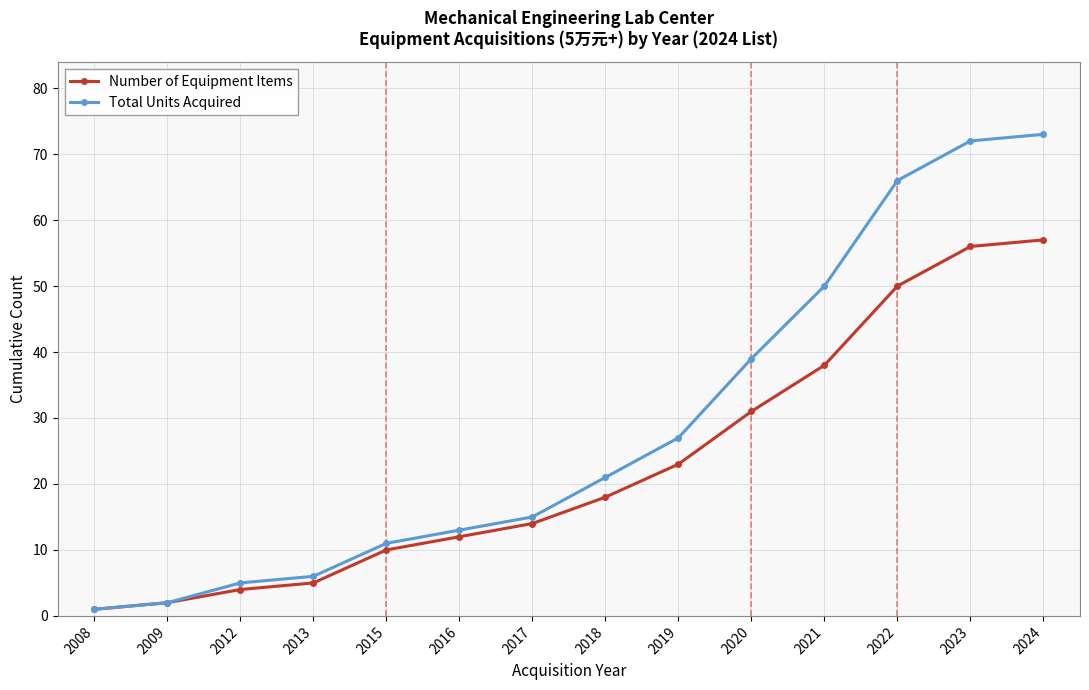

What is the difference between the second highest and minimum values in the Total Units Acquired series?

71